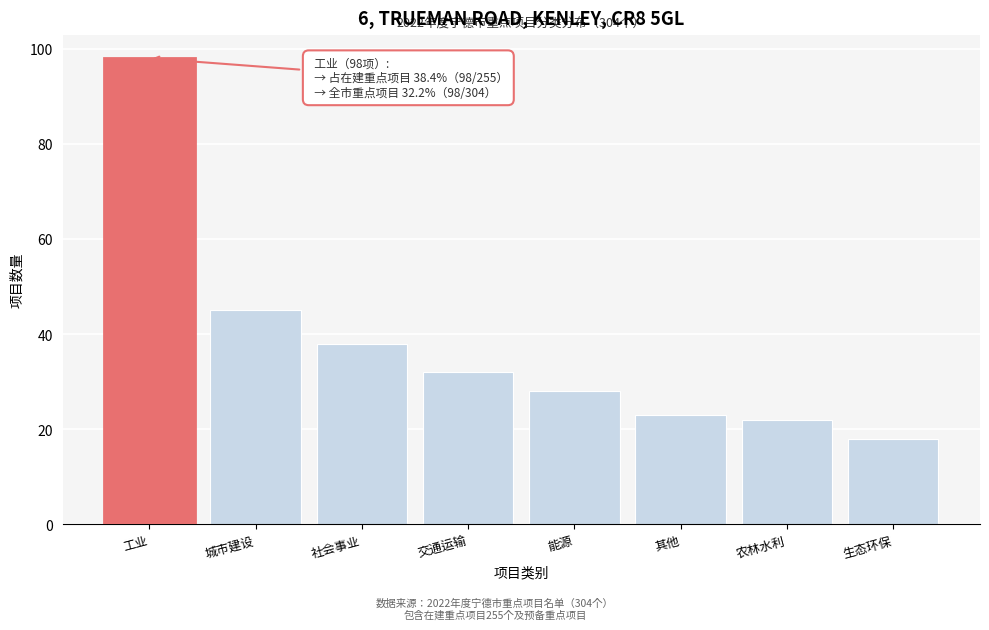

Reading left to right, what are all the values shown in this chart?

工业=98	城市建设=45	社会事业=38	交通运输=32	能源=28	其他=23	农林水利=22	生态环保=18